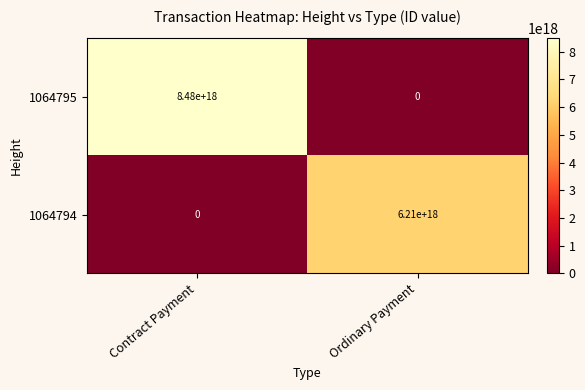

Between Contract Payment and Ordinary Payment, which series saw the biggest shift?

1064795